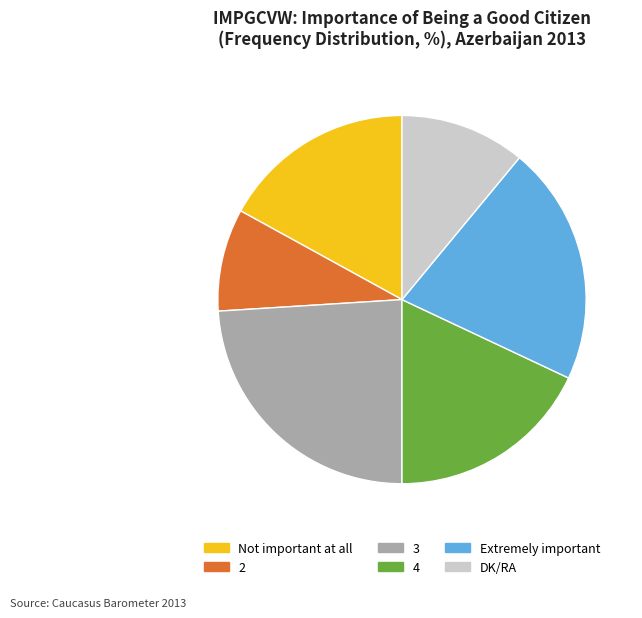

What is the ratio of the value at 3 to the value at DK/RA?

2.2